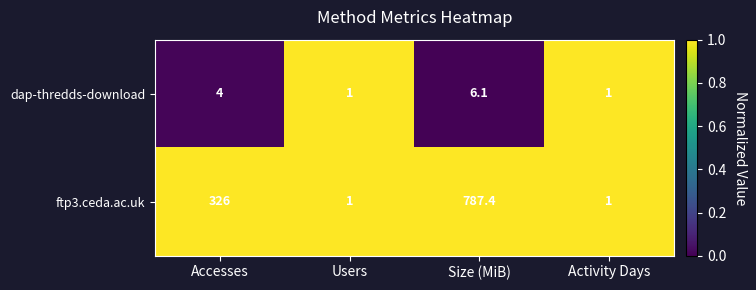

What is the total value across all series at Users?

2.0